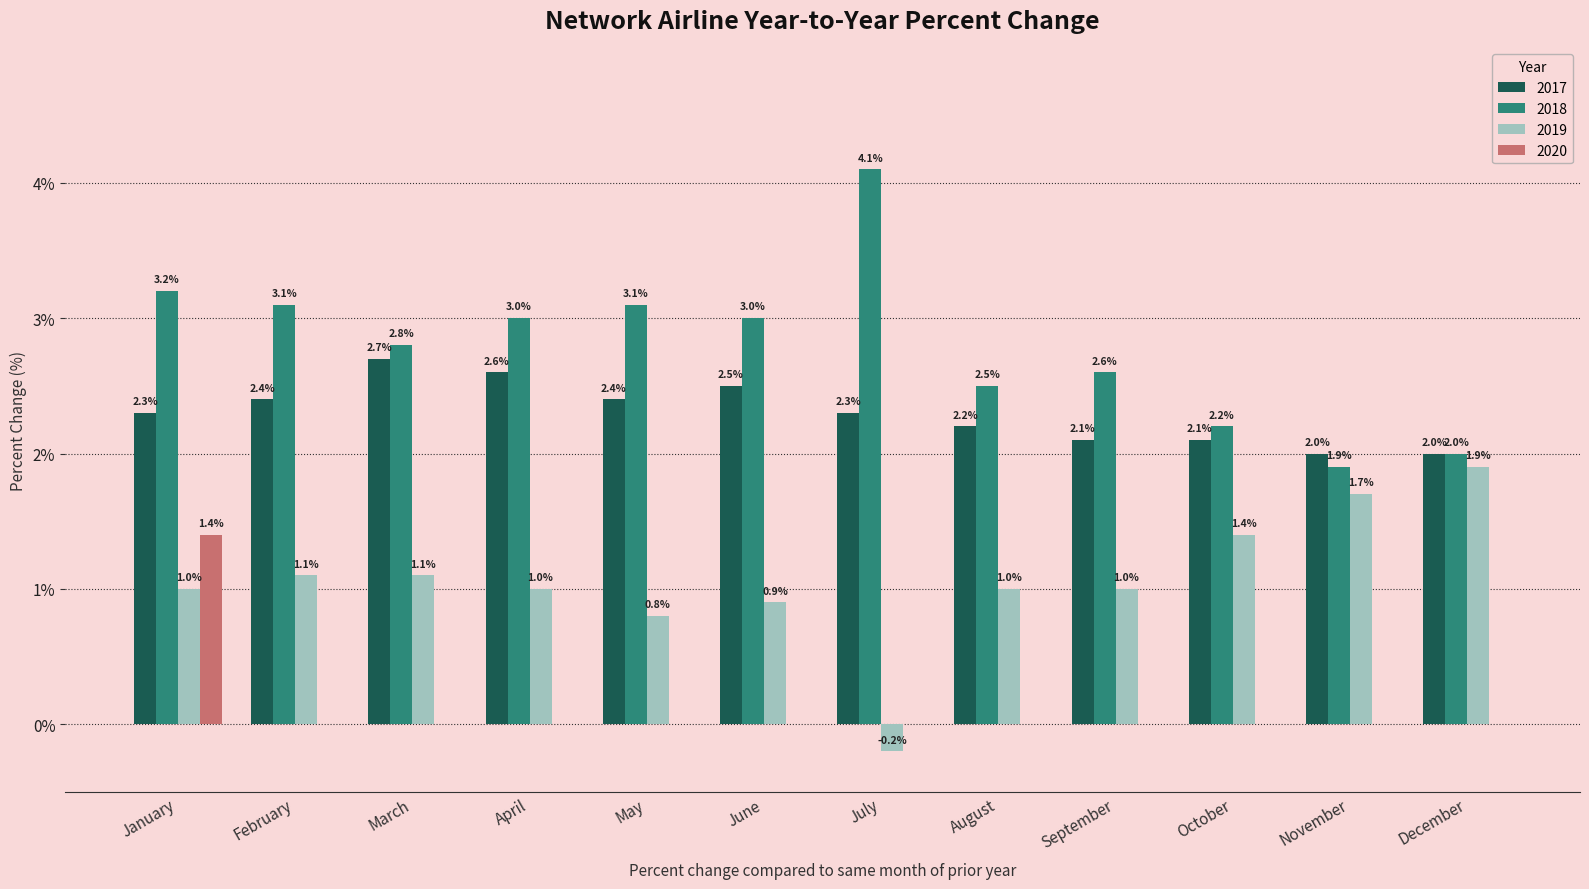

What is the greatest value displayed?

4.1